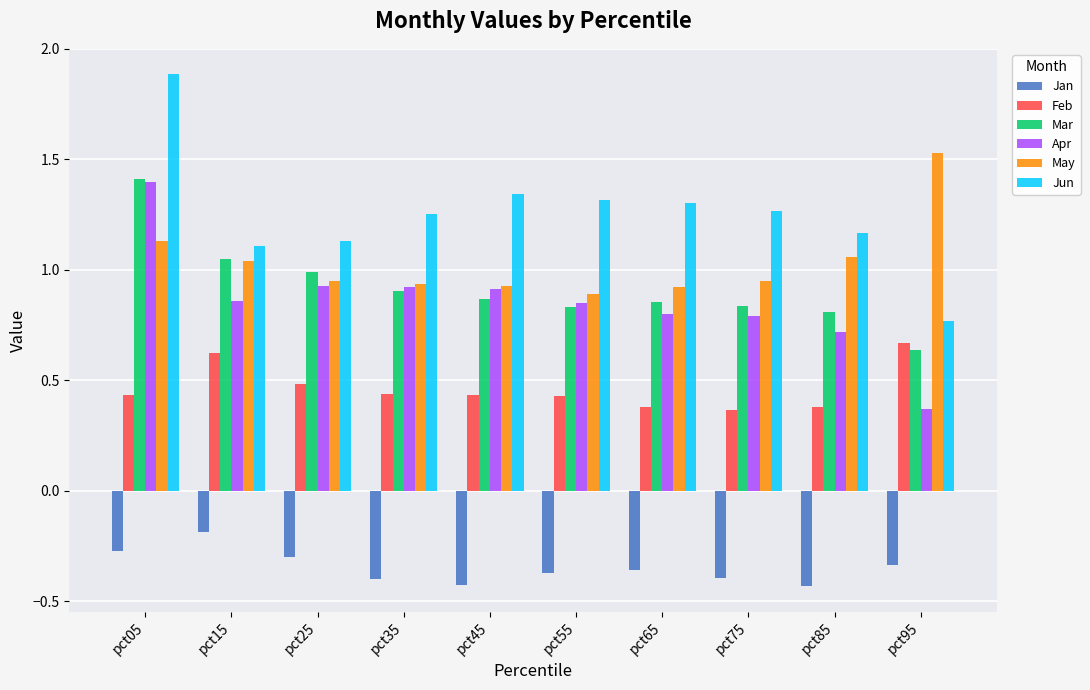

At which category is the sum across all series the highest?

pct05